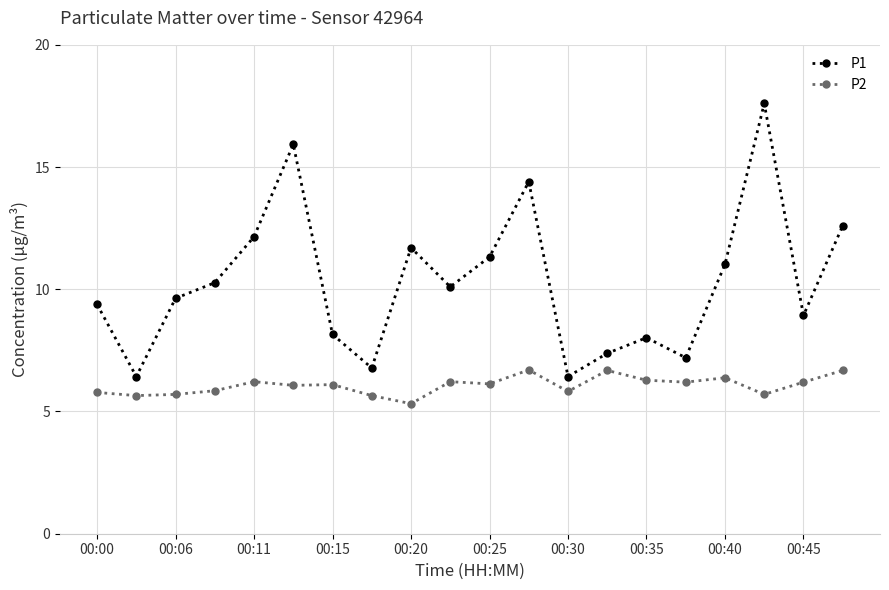

True or false: P2 and P1 intersect in this chart.

False